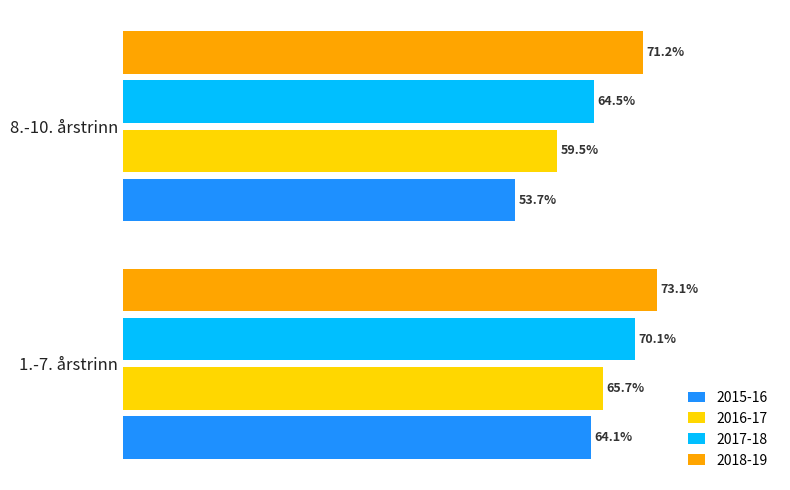

At which category is the sum across all series the highest?

1.-7. årstrinn